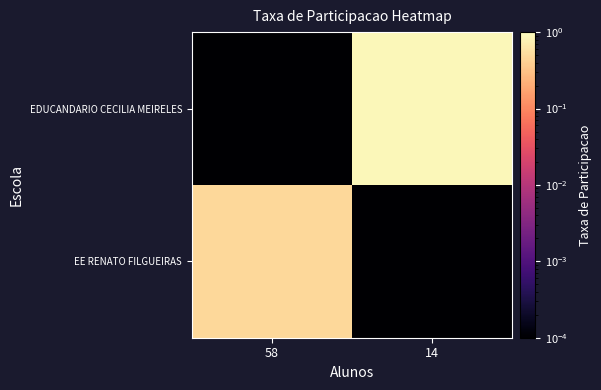

How many series are shown in this chart?

2